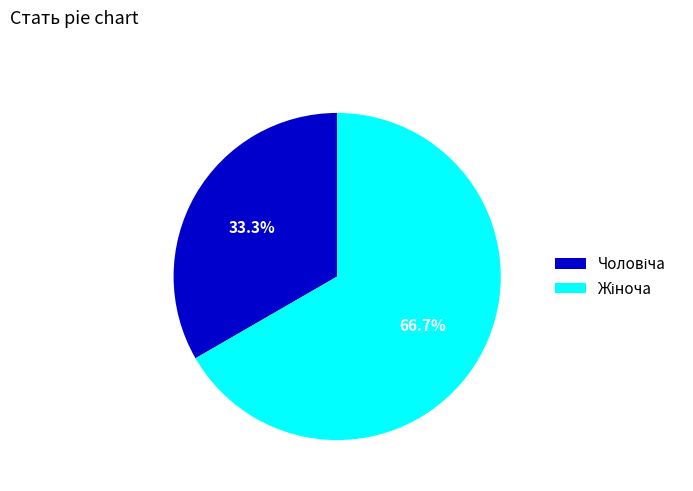

Does any single category account for the majority?

Yes